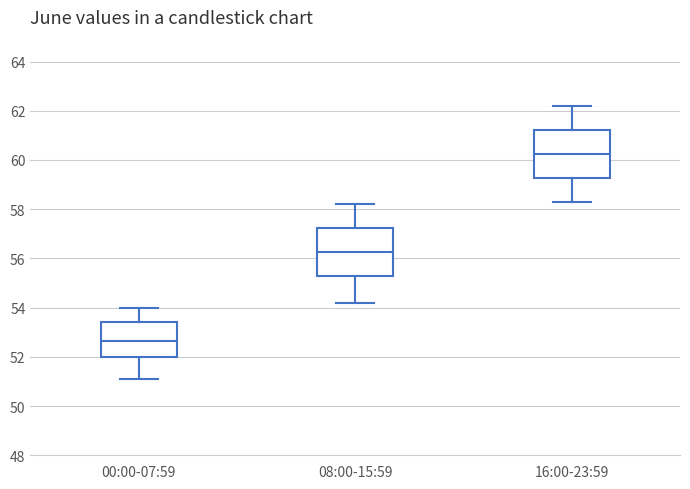

Which box's median line is the lowest?

00:00-07:59